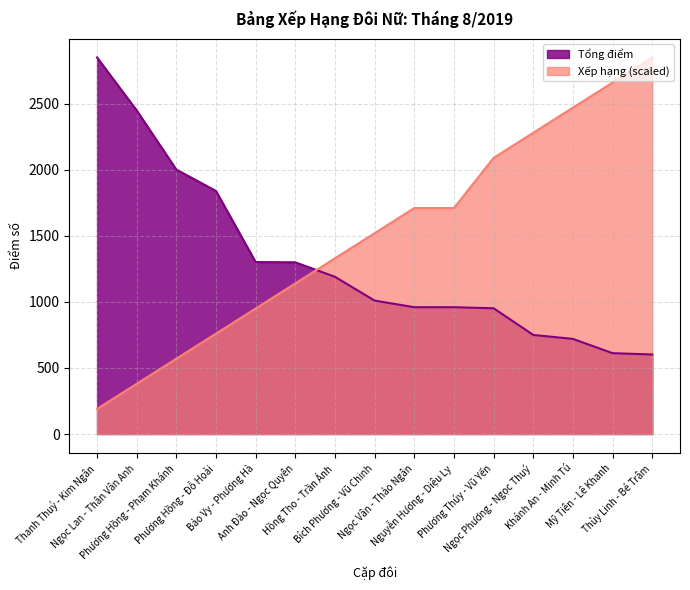

What is the highest value of the Xếp hạng series?

2851.0